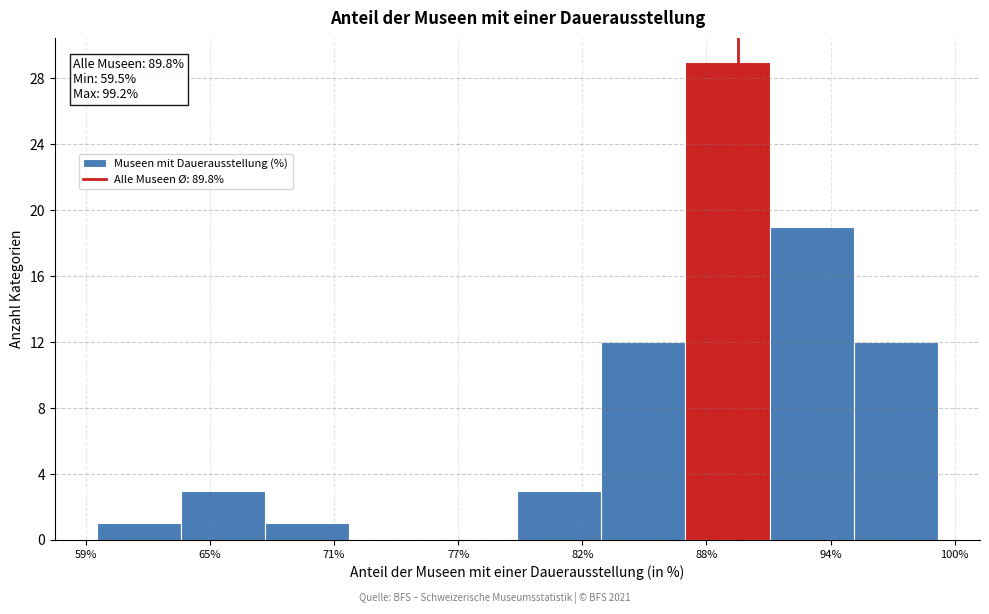

Around what value on the x-axis is the tallest bar? Give the approximate position of its centre, as read against the axis.

89